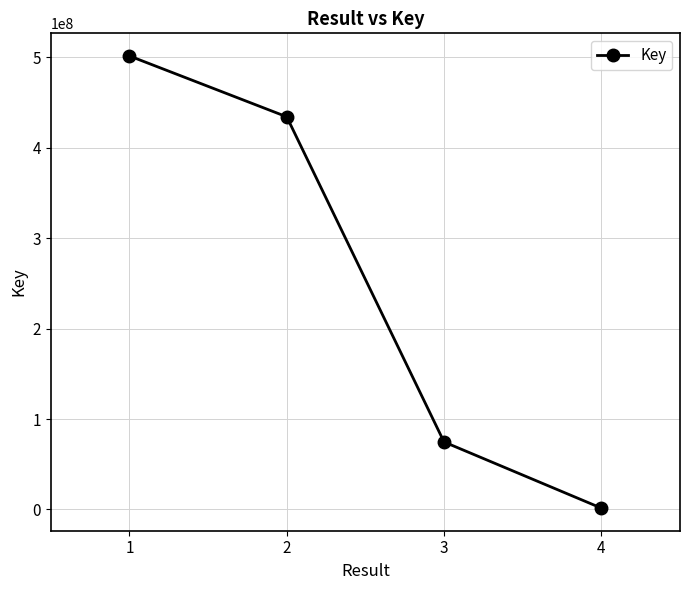

List the labels in order of value, largest first.

1, 2, 3, 4